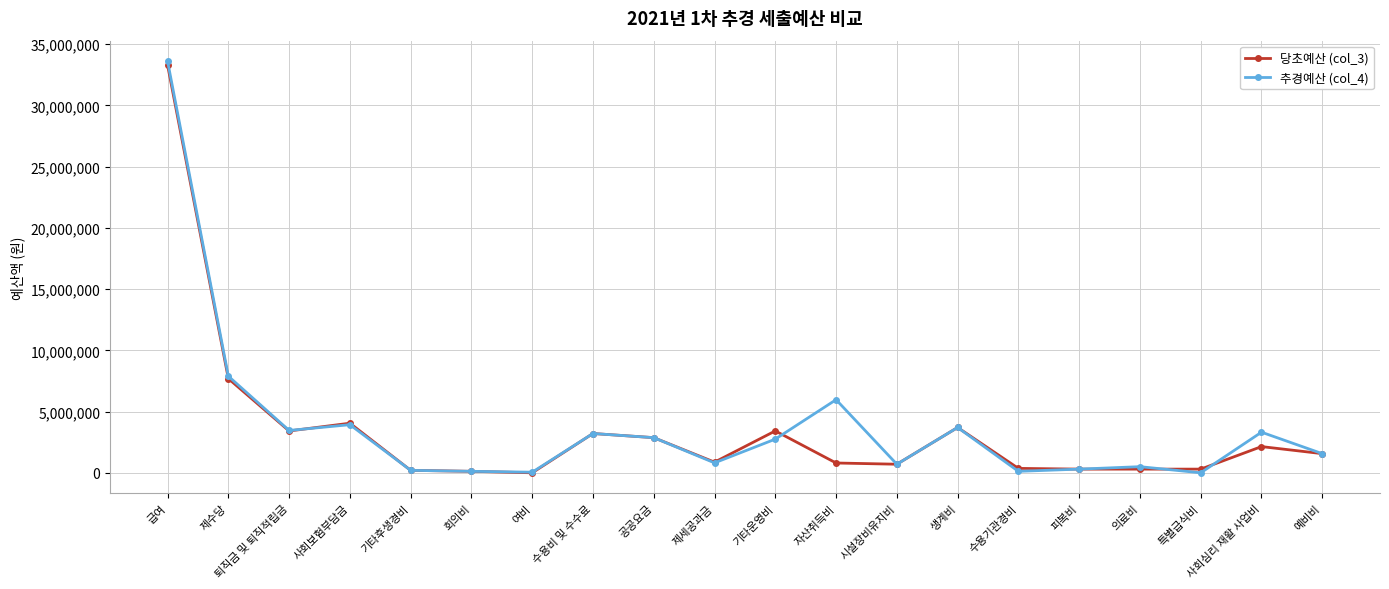

What is the sum of all 당초예산 (col_3) values?

69298500